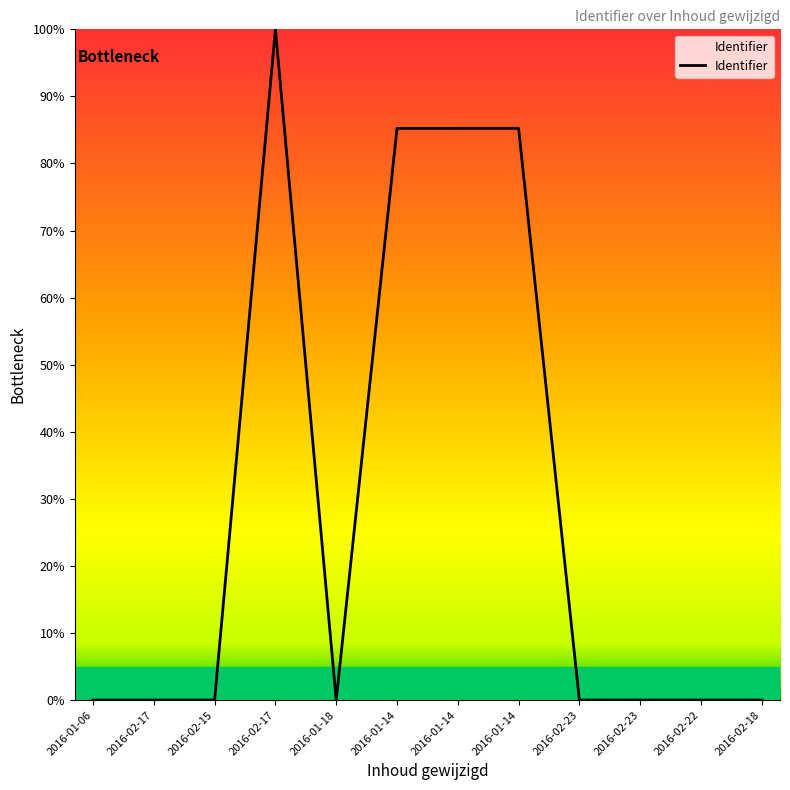

Rank the categories by value from lowest to highest.

2016-01-06, 2016-02-17, 2016-02-15, 2016-01-18, 2016-02-23, 2016-02-23, 2016-02-22, 2016-02-18, 2016-01-14, 2016-01-14, 2016-01-14, 2016-02-17